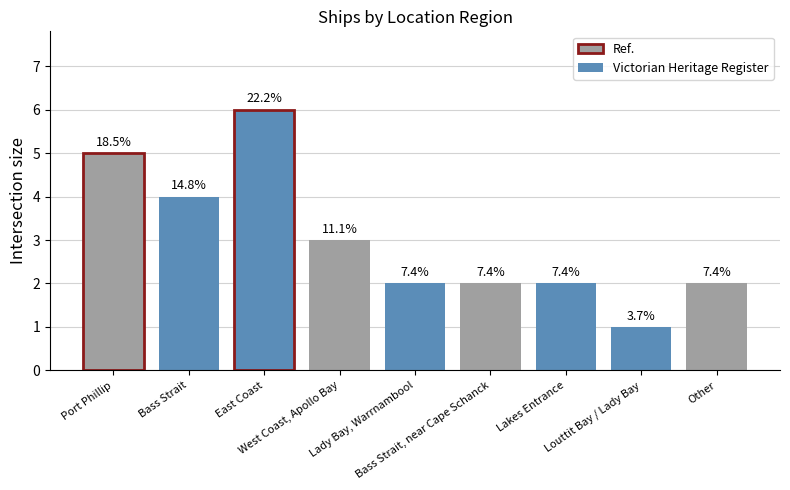

Count the values in the range 2 to 4.

6